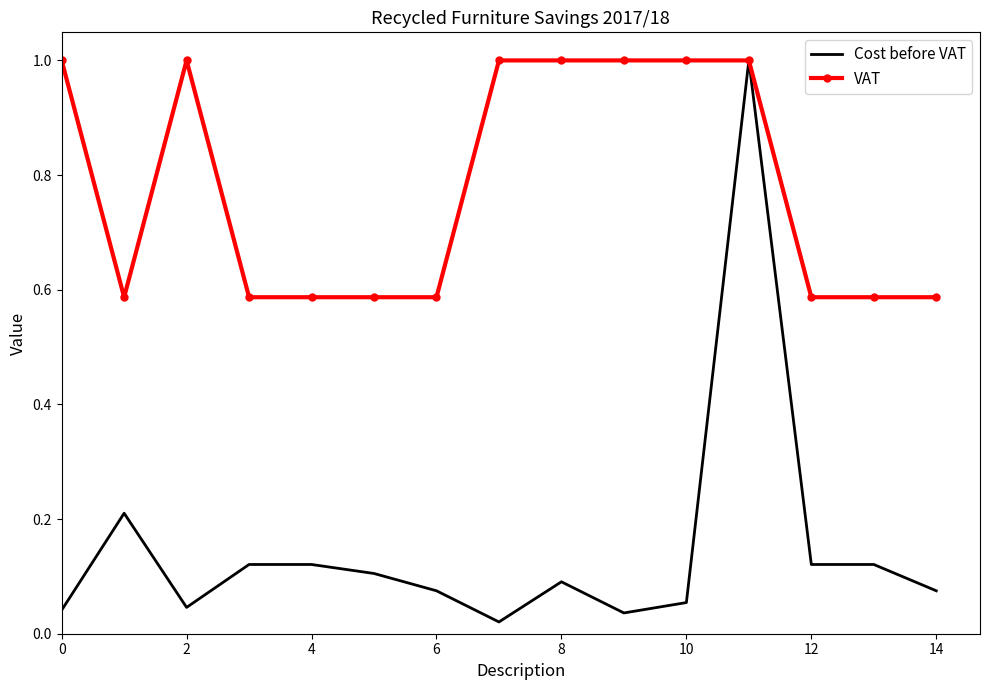

Rank the series by their average value, from highest to lowest.

VAT, Cost before VAT